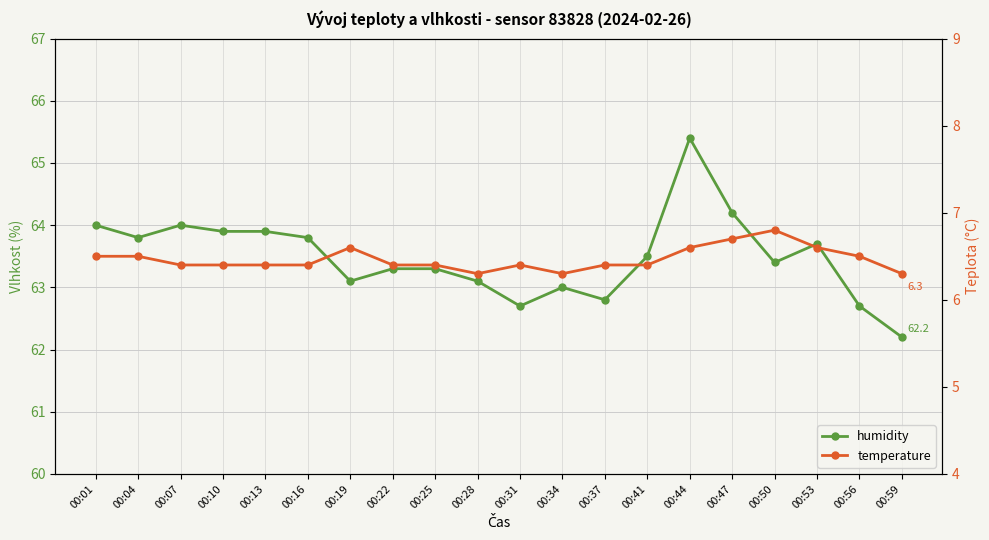

Is this an area chart (filled region under the line)?

No